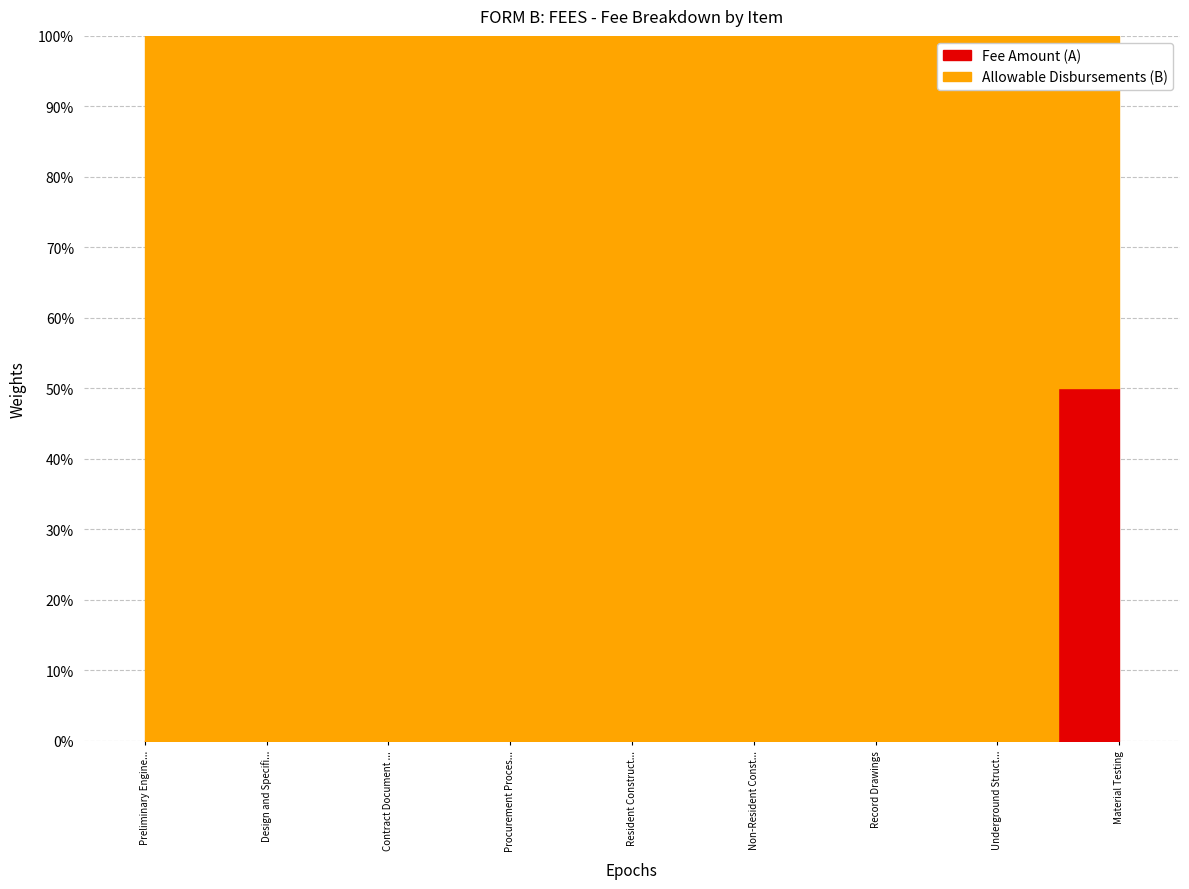

At which category is the sum across all series the highest?

Material Testing